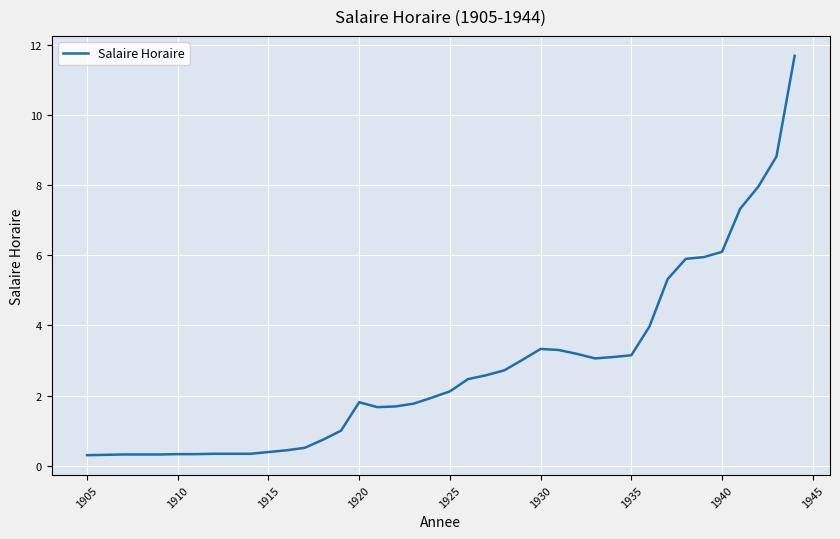

What is the minimum value shown in the chart?

0.3